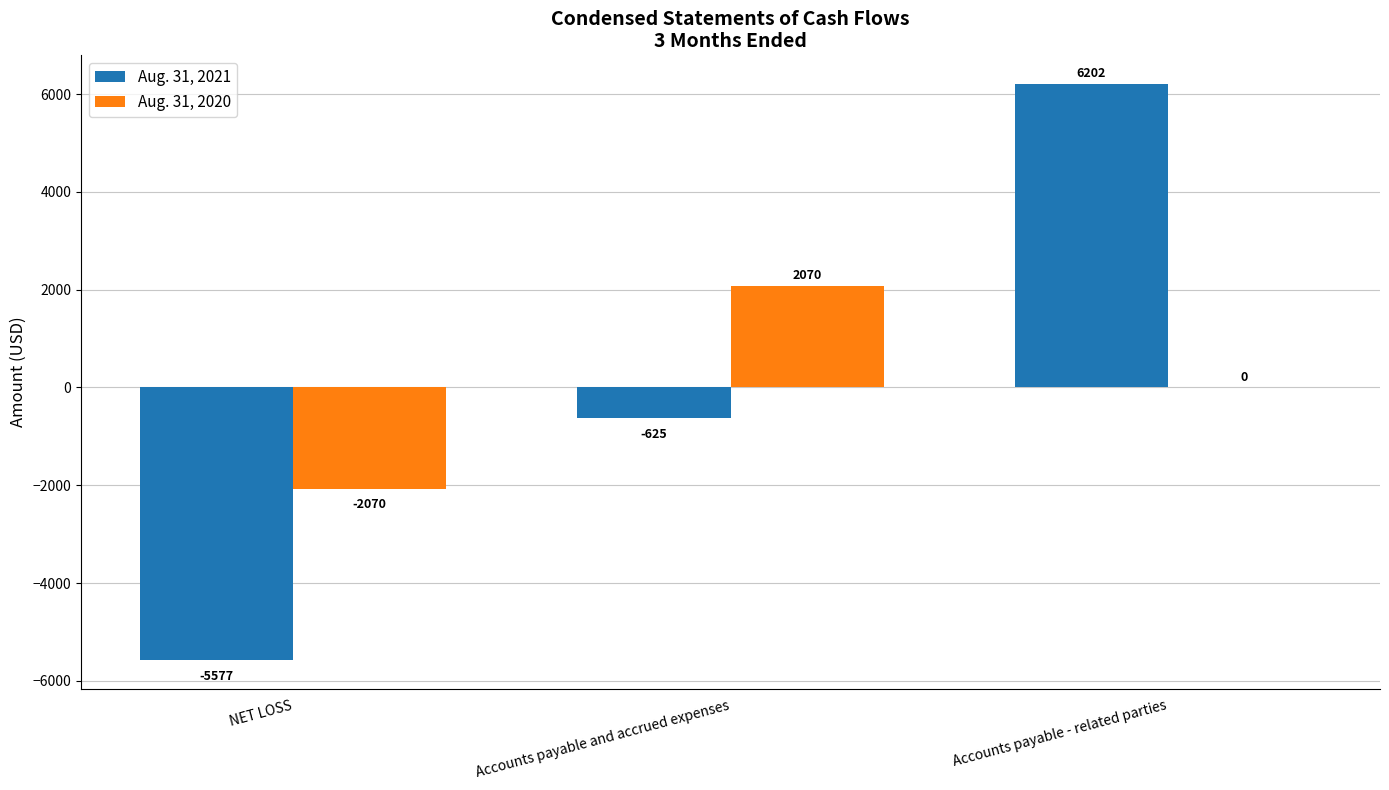

What is the sum of the Aug. 31, 2020 values at Accounts payable - related parties and NET LOSS?

-2070